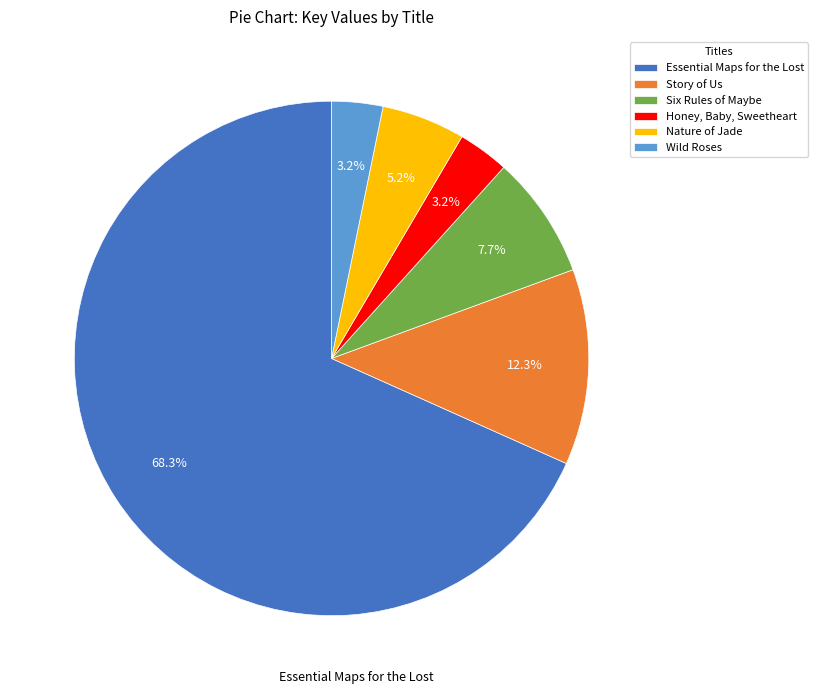

Does Story of Us account for over 50% of the chart?

No